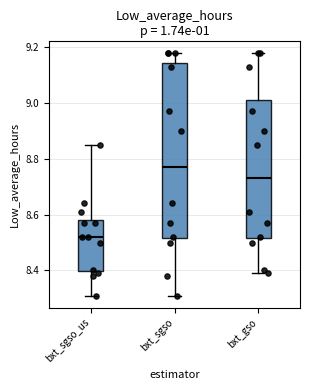

Reading left to right, read every box against the y-axis: the position of its median line, the range the box covers, and the ends of its whiskers. The values are not printed on the chart, so give them approximately, as read against the axis.

bxt_sgso_us: median 8.52, box 8.40 to 8.58, whiskers 8.32 to 8.86
bxt_sgso: median 8.78, box 8.52 to 9.14, whiskers 8.32 to 9.18
bxt_gso: median 8.74, box 8.52 to 9.02, whiskers 8.40 to 9.18